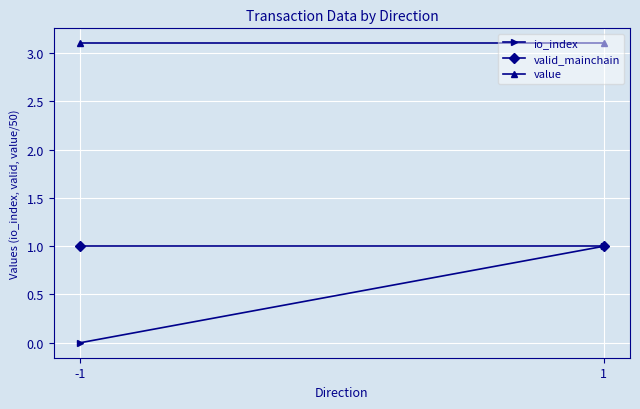

Rank the series by their average value, from highest to lowest.

value, valid_mainchain, io_index